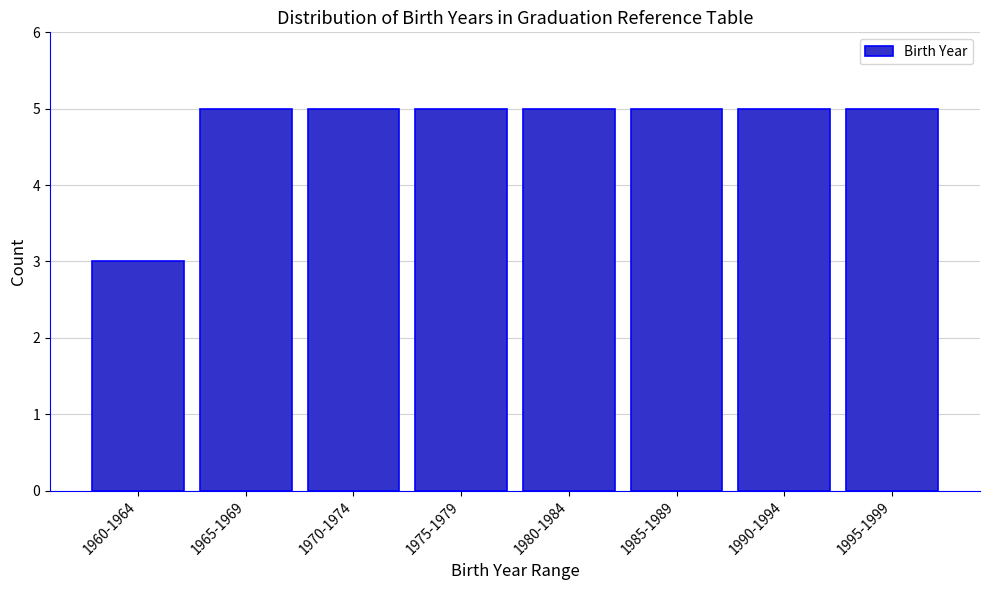

Reading left to right, transcribe all the data shown in this chart.

1960-1964=3	1965-1969=5	1970-1974=5	1975-1979=5	1980-1984=5	1985-1989=5	1990-1994=5	1995-1999=5